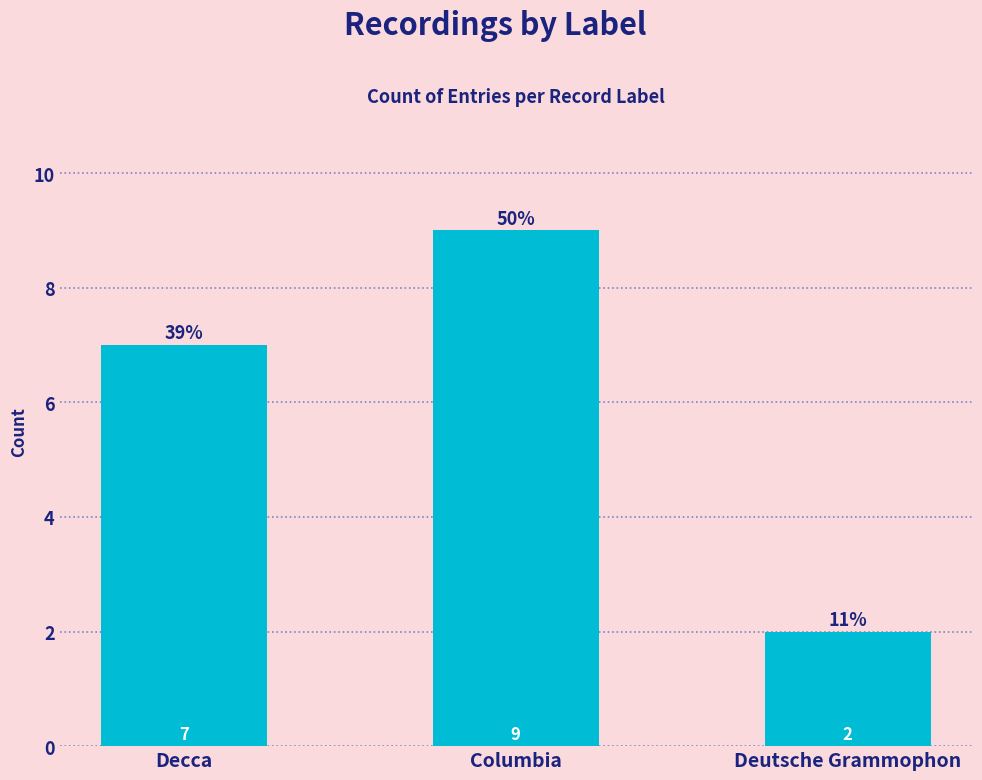

How many bars are there in total?

3